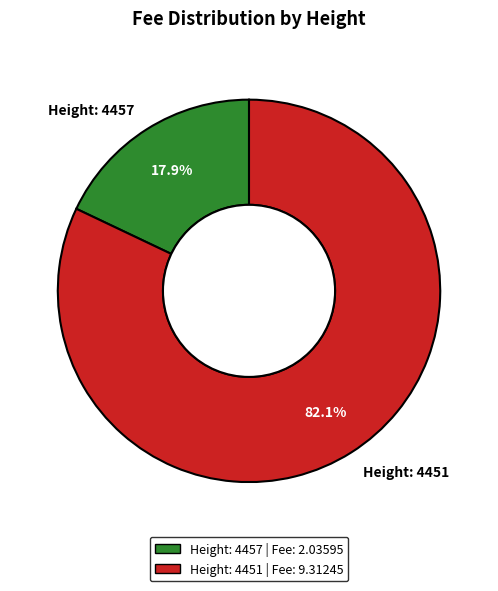

Do Height: 4457 and Height: 4451 together represent more than half of the pie?

Yes